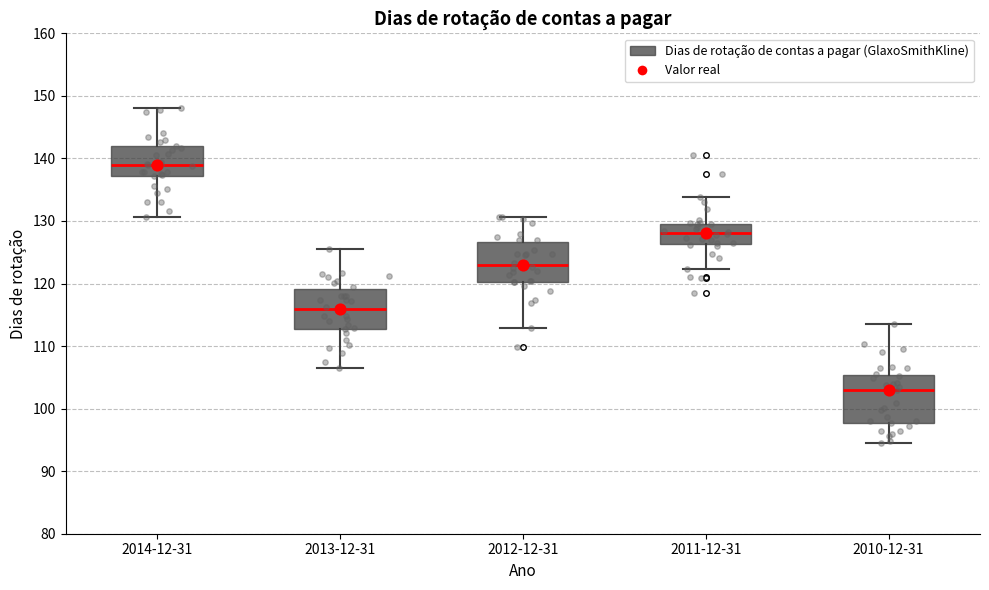

Where is the lower edge of the box for 2012-12-31 on the y-axis? The values are not printed on the chart, so give them approximately, as read against the axis.

120